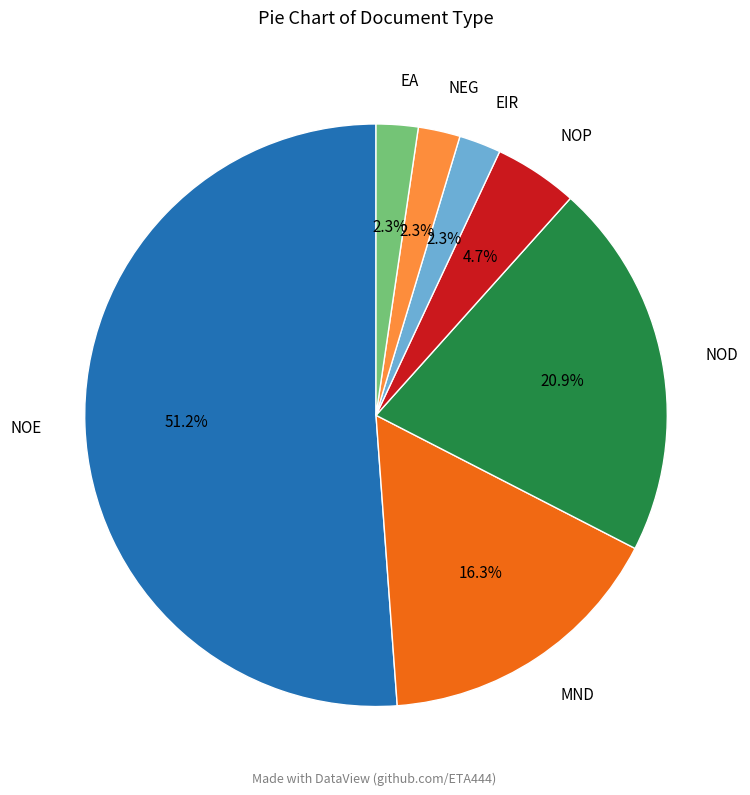

Which has a higher value, EIR or NOD?

NOD